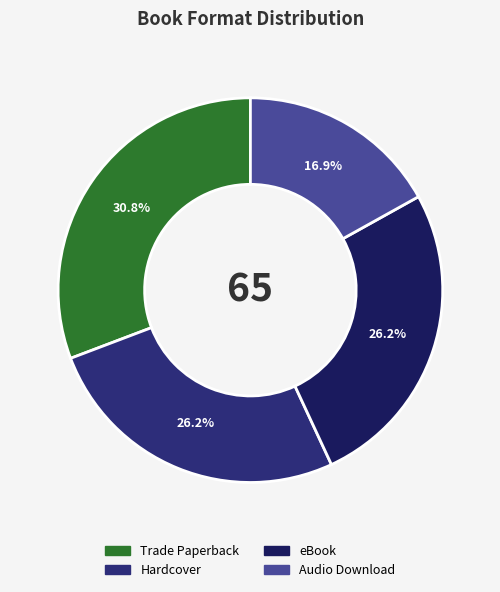

Which slice is the largest?

Trade Paperback